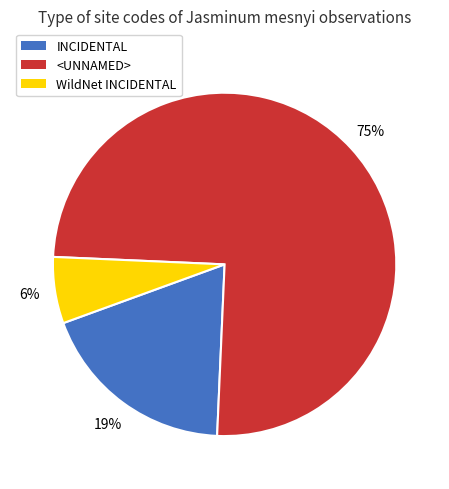

Between <UNNAMED> and WildNet INCIDENTAL, which is larger?

<UNNAMED>